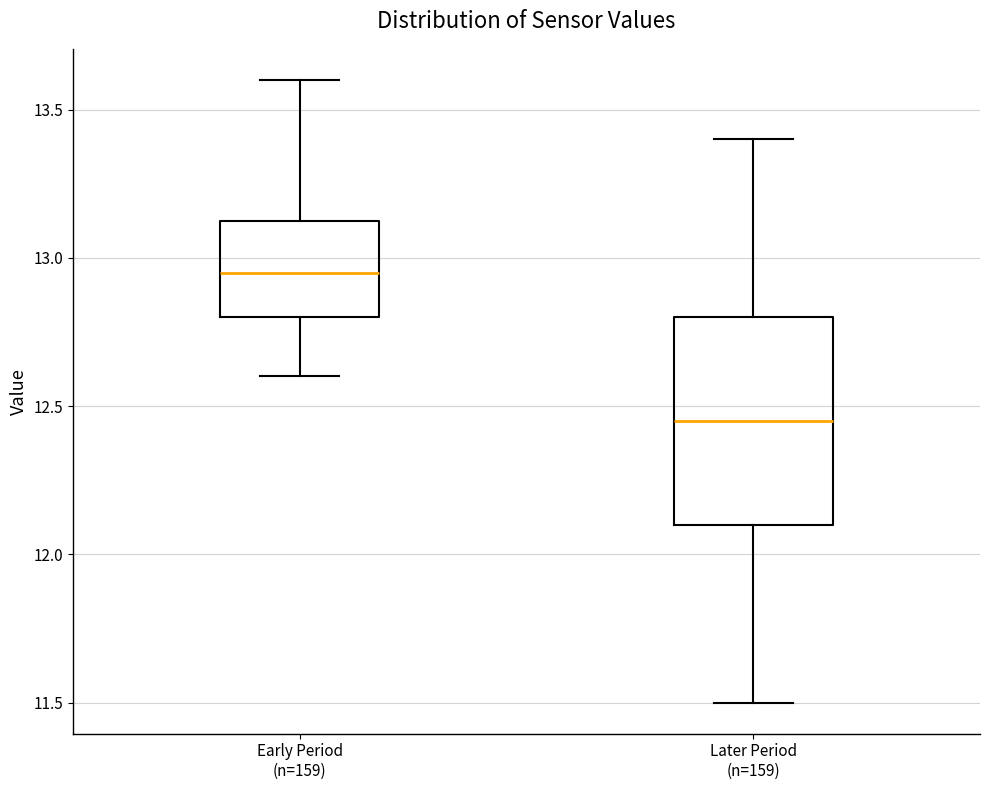

Reading left to right, transcribe this box plot: for each box, give where its median line is, the range the box spans, and where its two whiskers end, as read against the y-axis. The values are not printed on the chart, so give them approximately, as read against the axis.

Early Period (n=159): median 12.95, box 12.80 to 13.15, whiskers 12.60 to 13.60
Later Period (n=159): median 12.45, box 12.10 to 12.80, whiskers 11.50 to 13.40